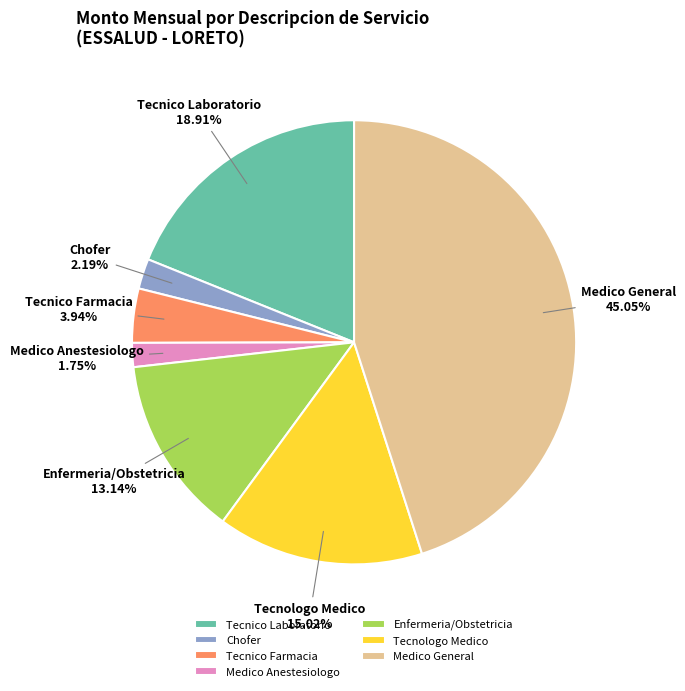

Does any single category account for the majority?

No